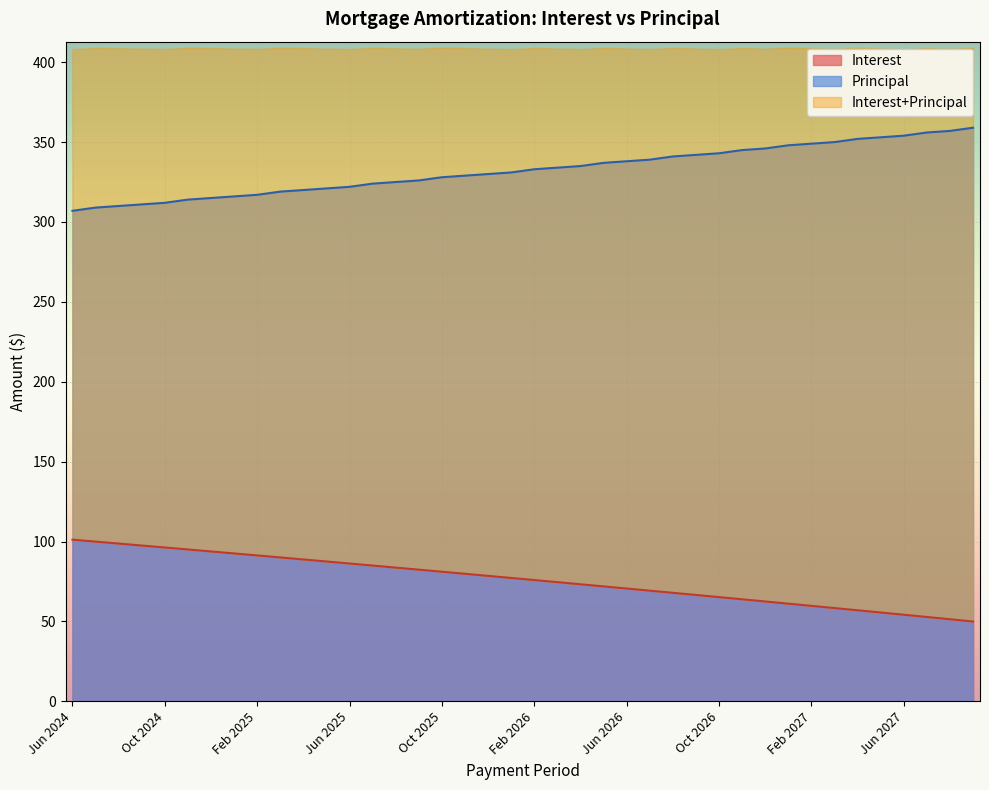

What position from the right is Jul 2026?

15